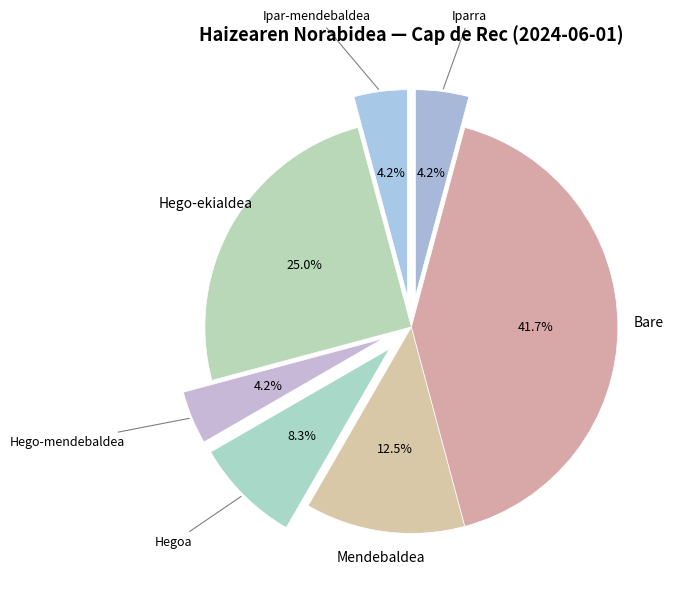

Does Hego-ekialdea represent more than half of the total?

No